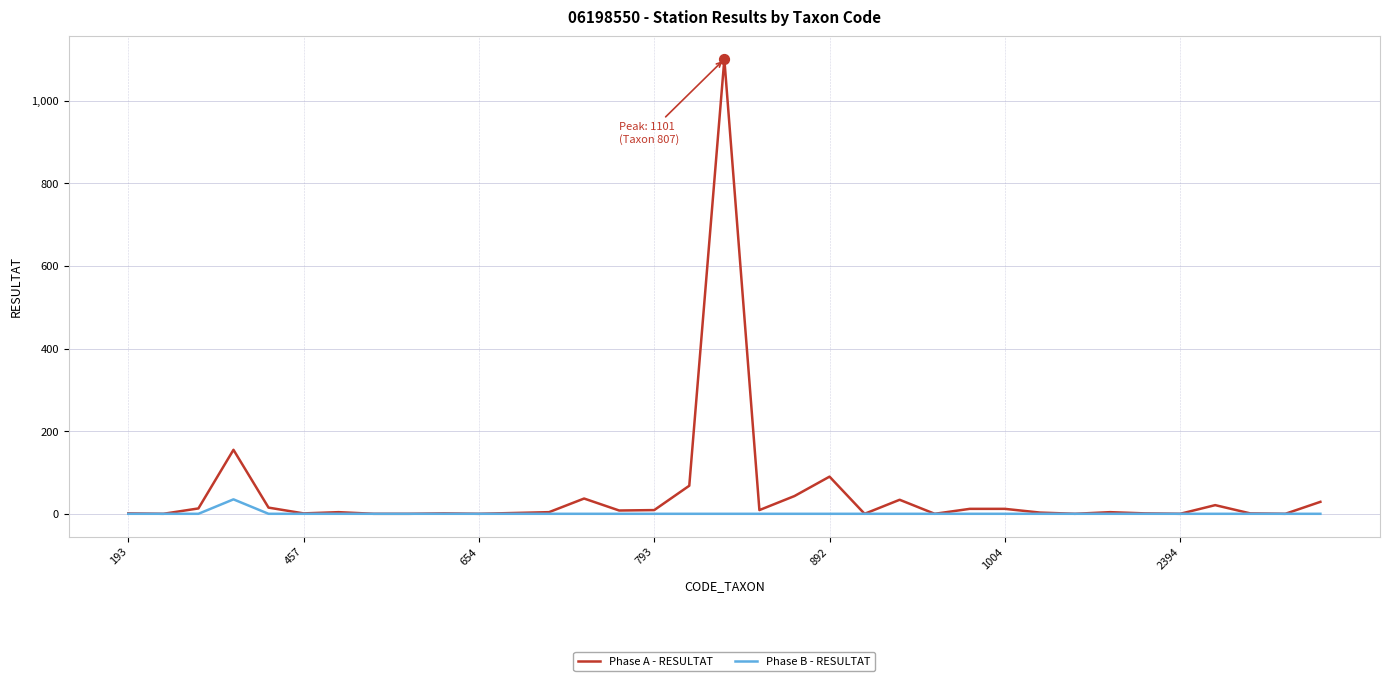

Which series has the largest total across all categories?

Phase A - RESULTAT